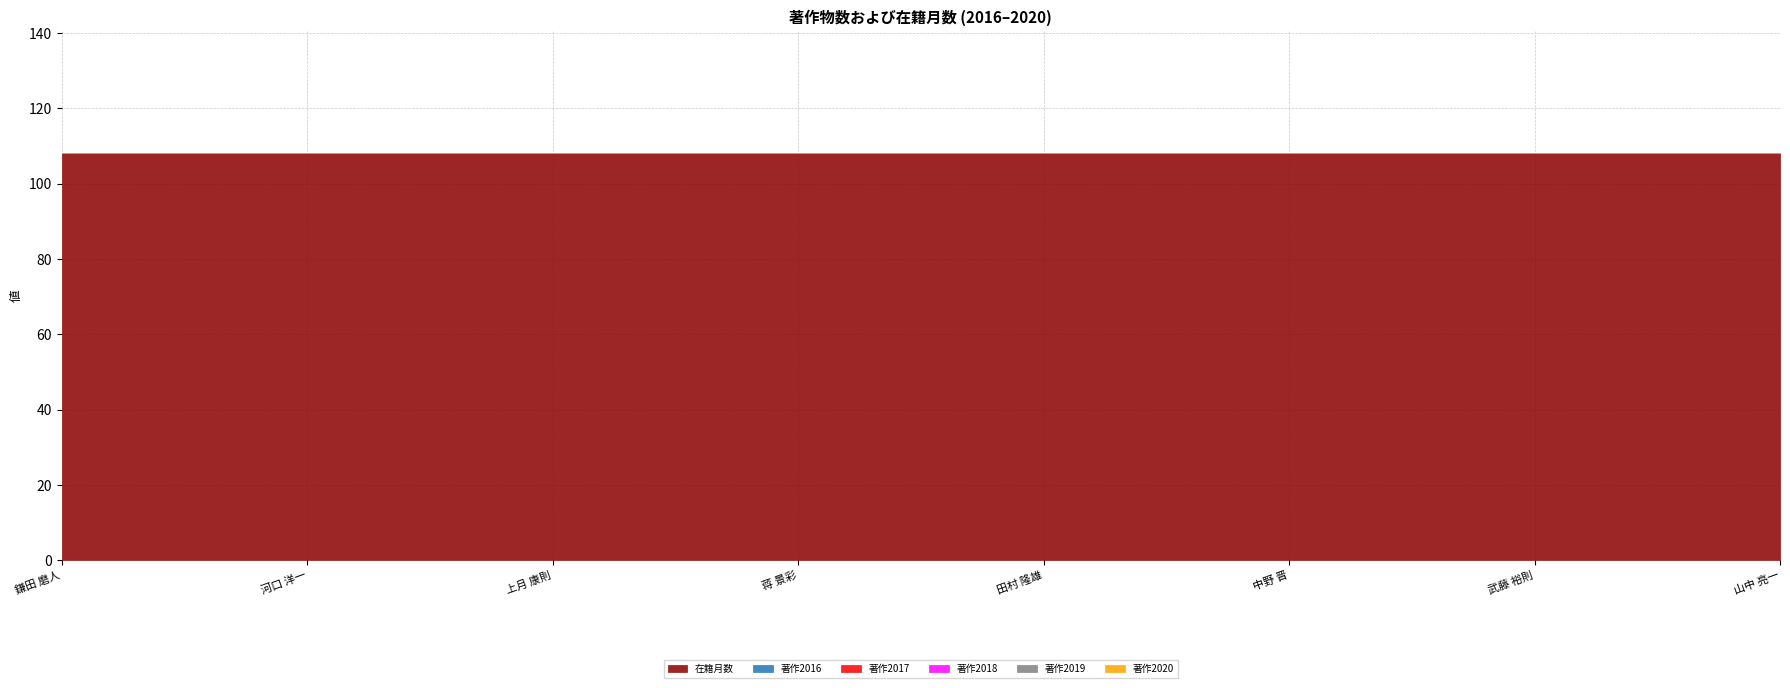

True or false: 著作2016 and 著作2018 intersect in this chart.

False